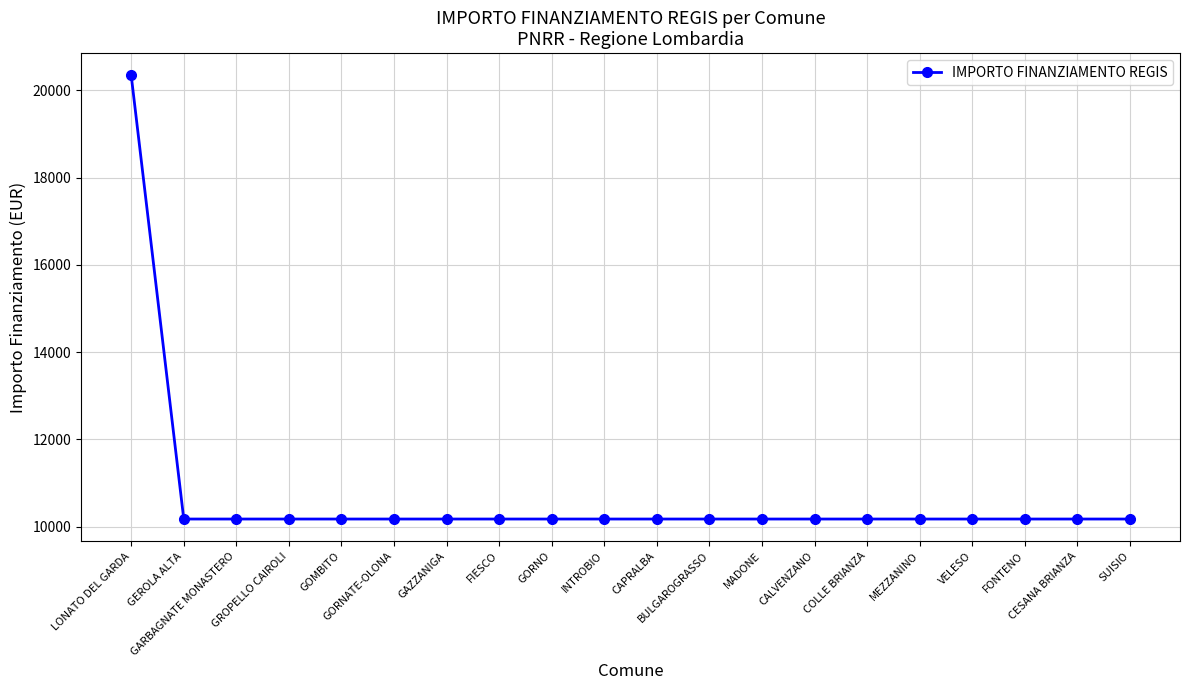

What position from the left is FIESCO?

8